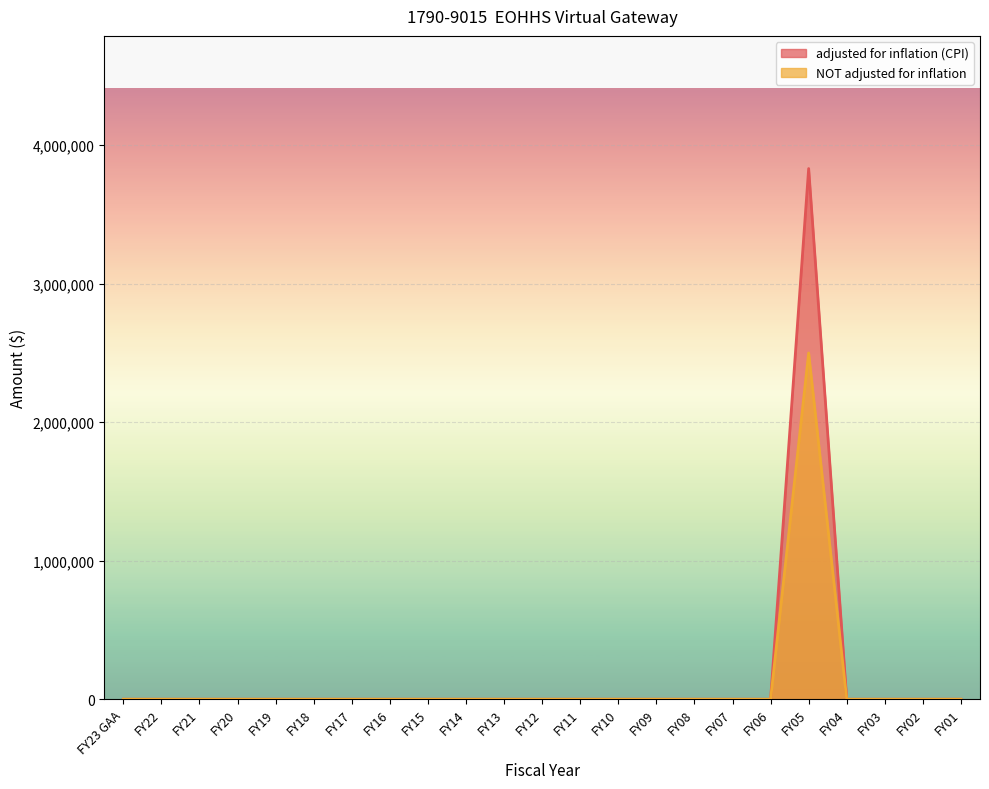

How many distinct data groups are displayed?

2